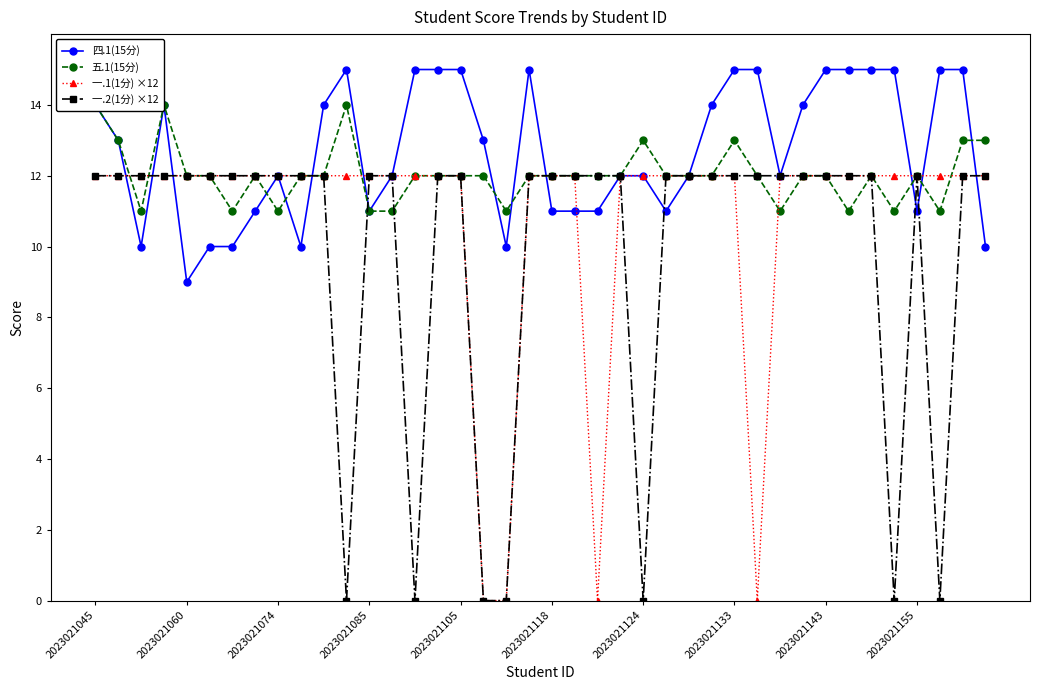

What is the sum of the 五.1(15分) values at 17 and 22?

24